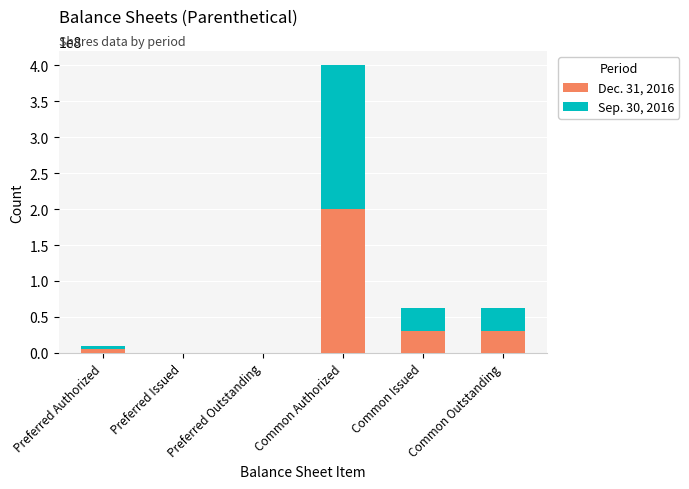

The value of Dec. 31, 2016 at Common Authorized is 200000000. True or false?

True